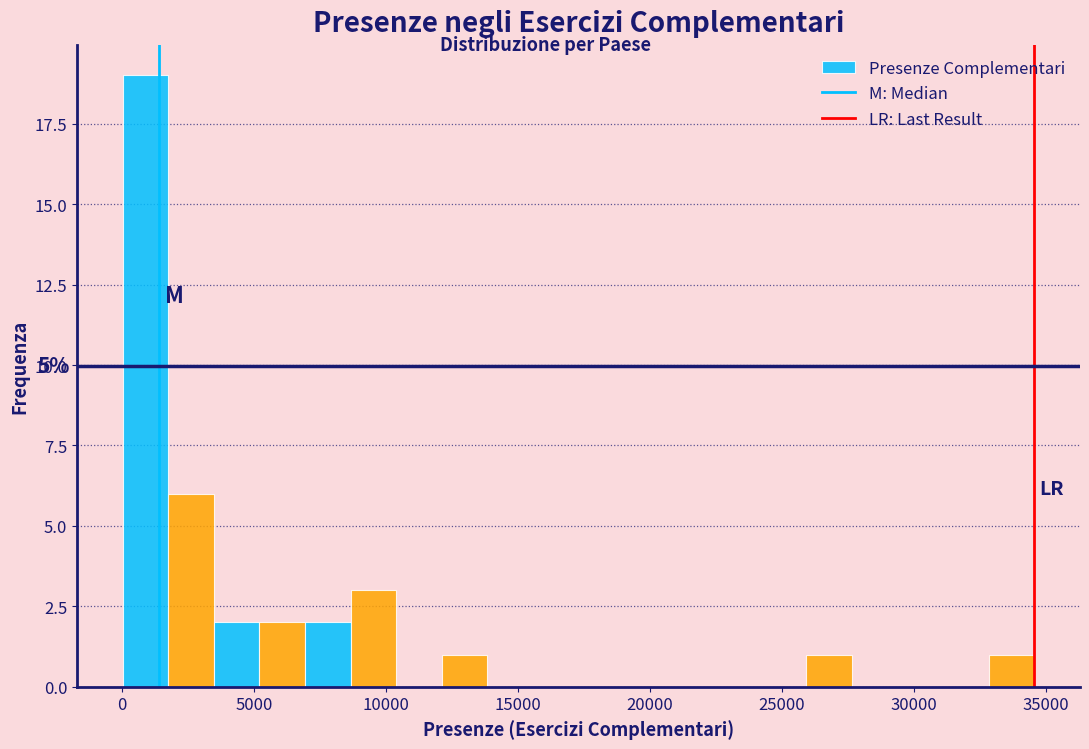

Around what value on the x-axis is the tallest bar? Give the approximate position of its centre, as read against the axis.

1000